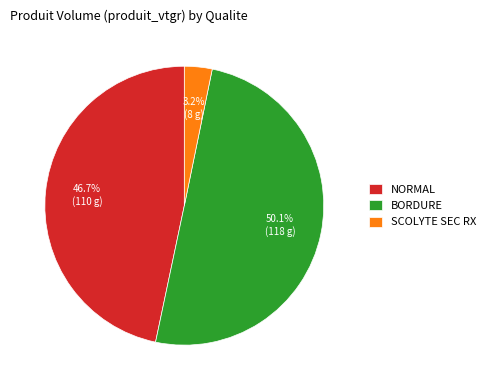

What is the majority slice?

BORDURE